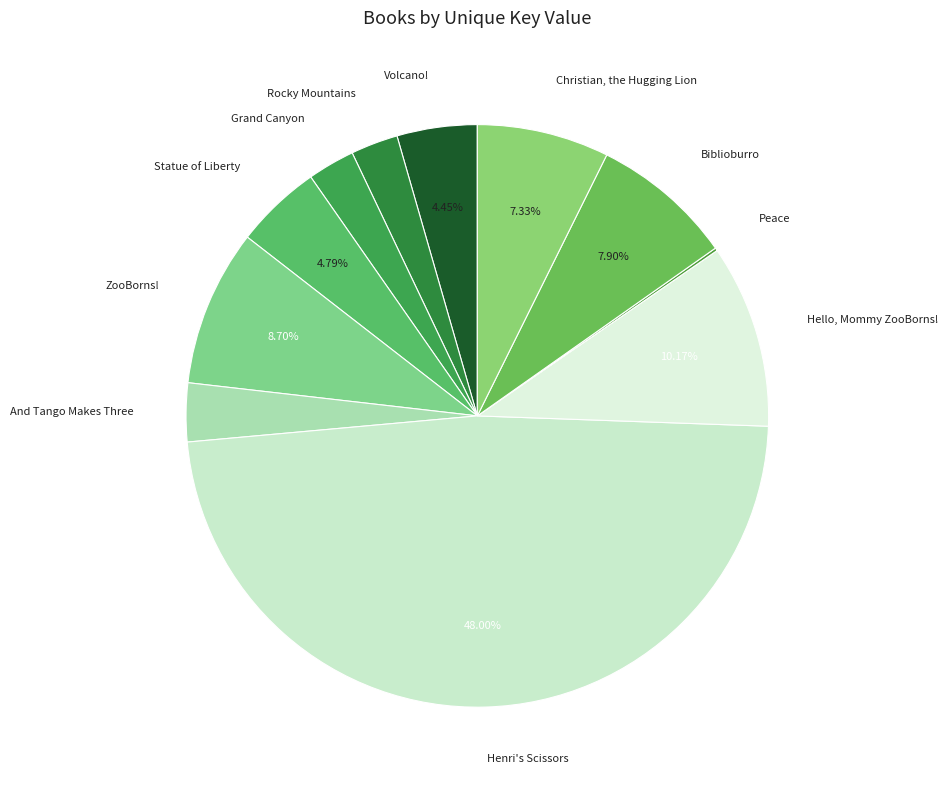

What is the largest slice in the pie chart?

Henri's Scissors